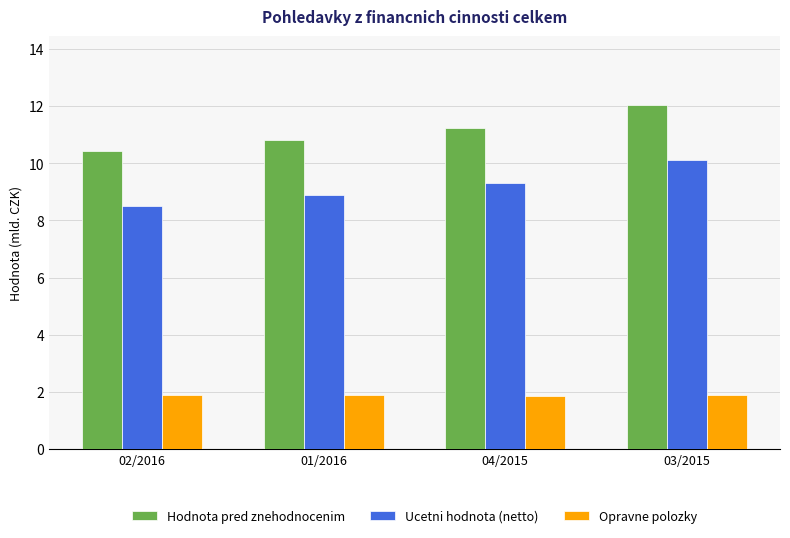

How many bars are there in each group?

3